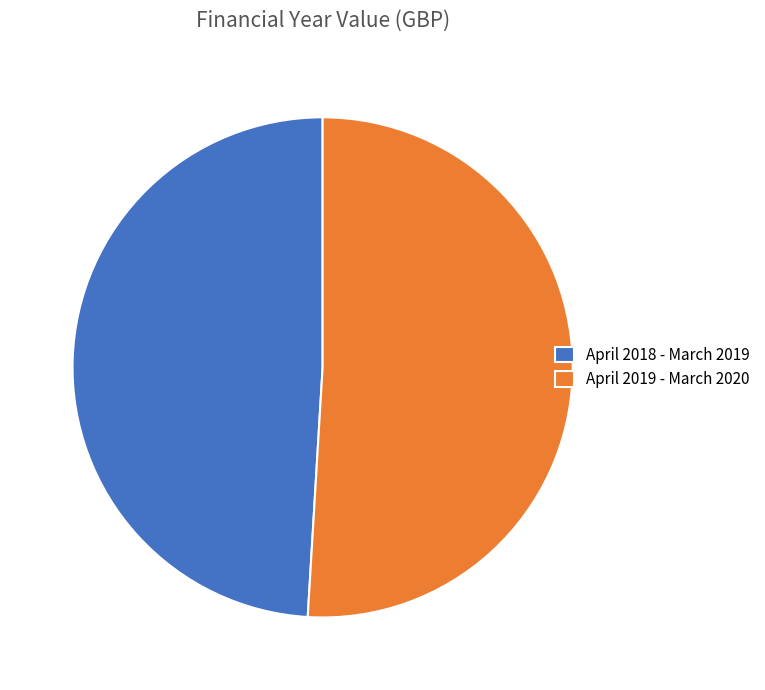

Combined, do April 2019 - March 2020 and April 2018 - March 2019 account for over 50%?

Yes